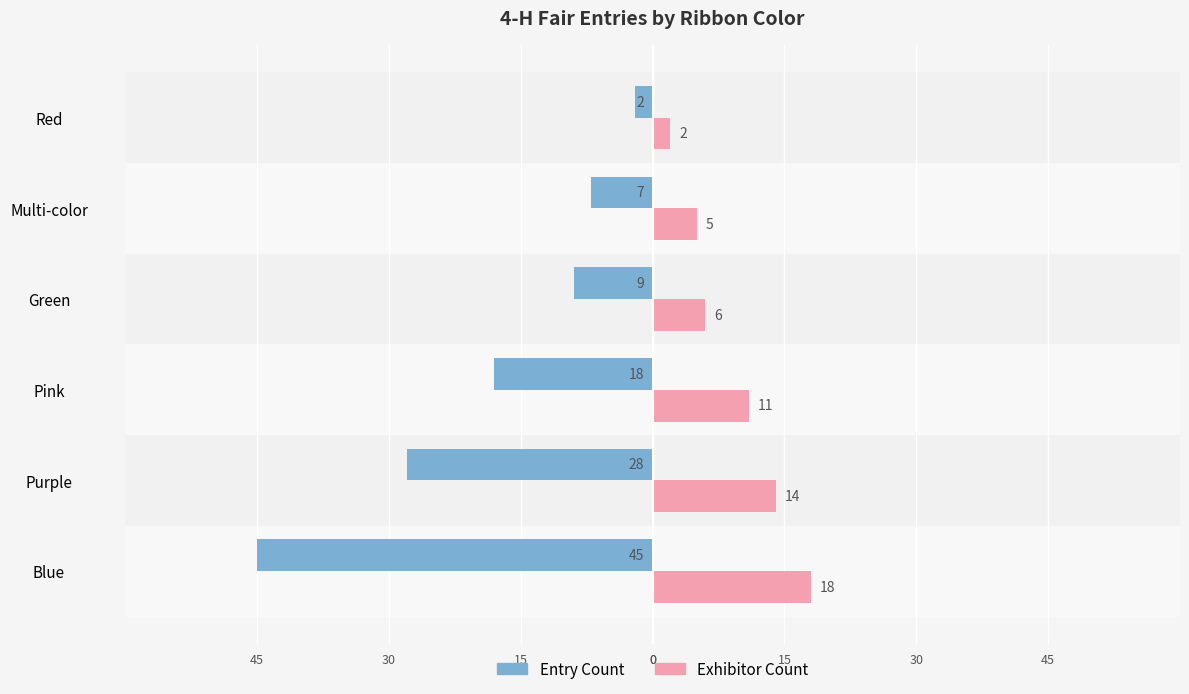

What are all the series names shown in the legend?

Entry Count, Exhibitor Count